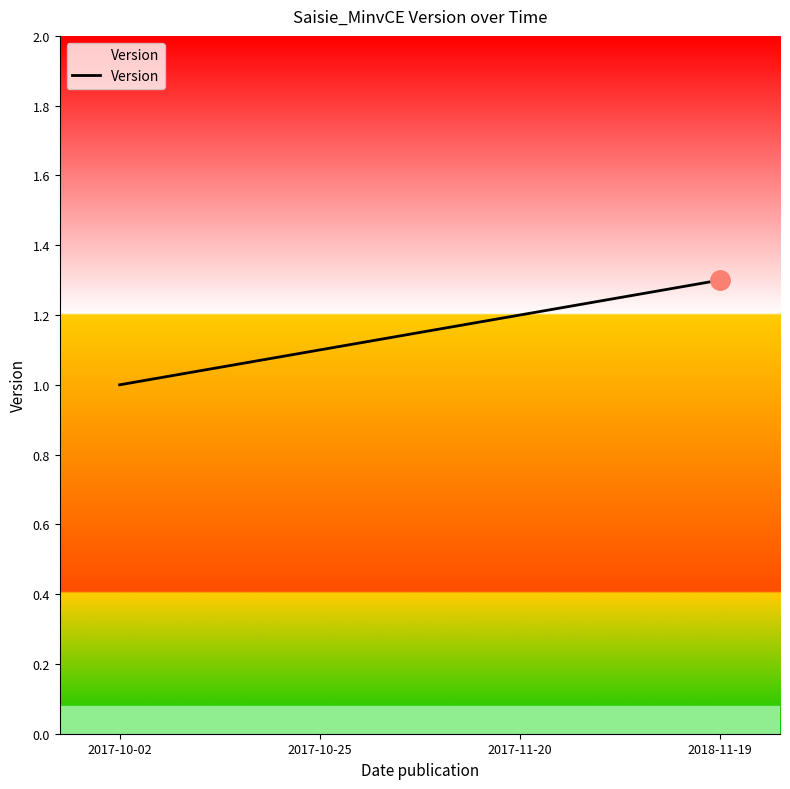

Is this an area chart (filled region under the line)?

No